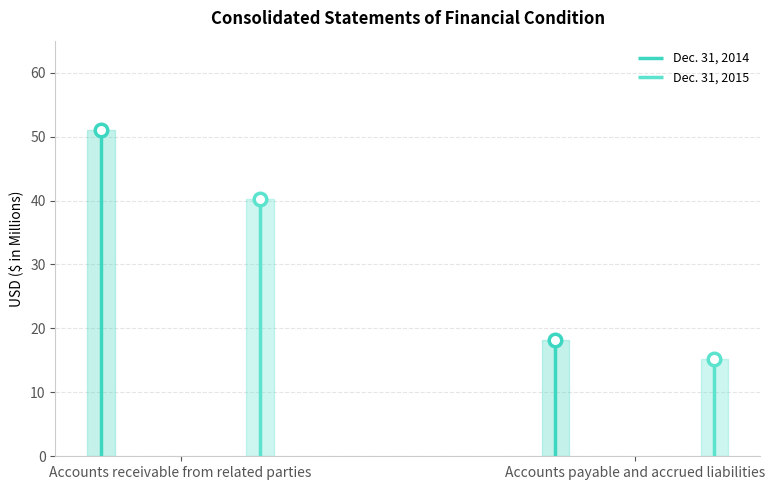

What is the minimum value for Dec. 31, 2014?

18.2